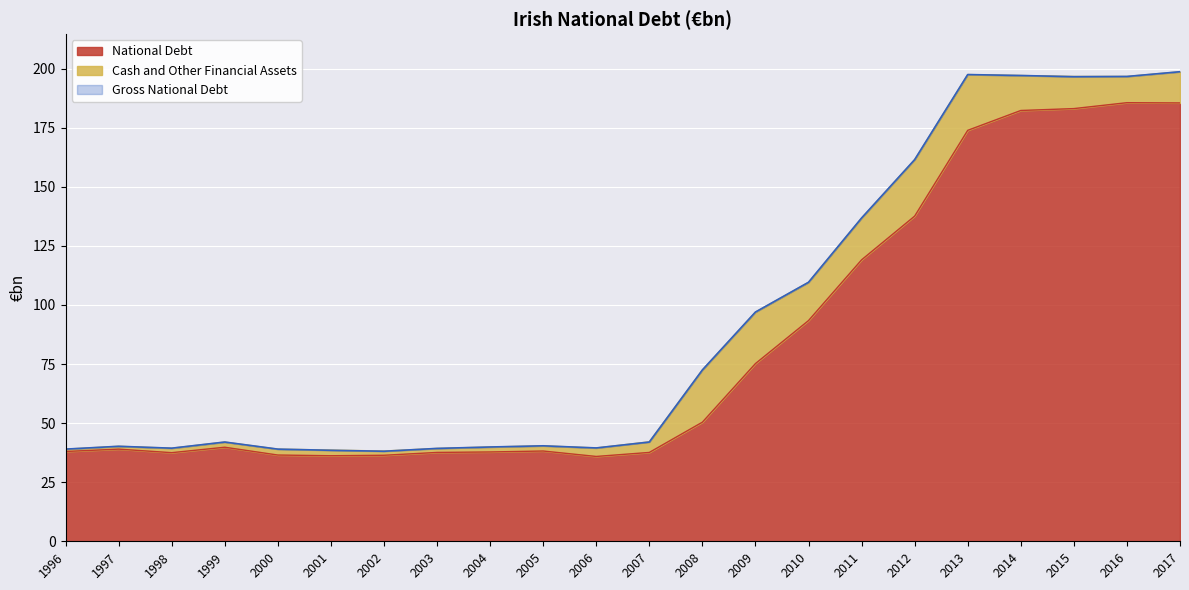

Where is National Debt nearest to the value 110?

2011